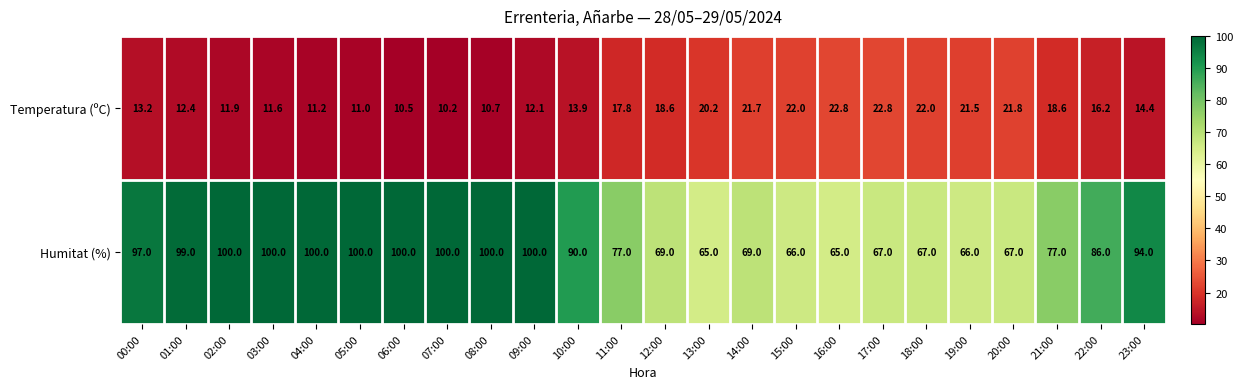

How many values in the Humitat (%) series are below 90?

12